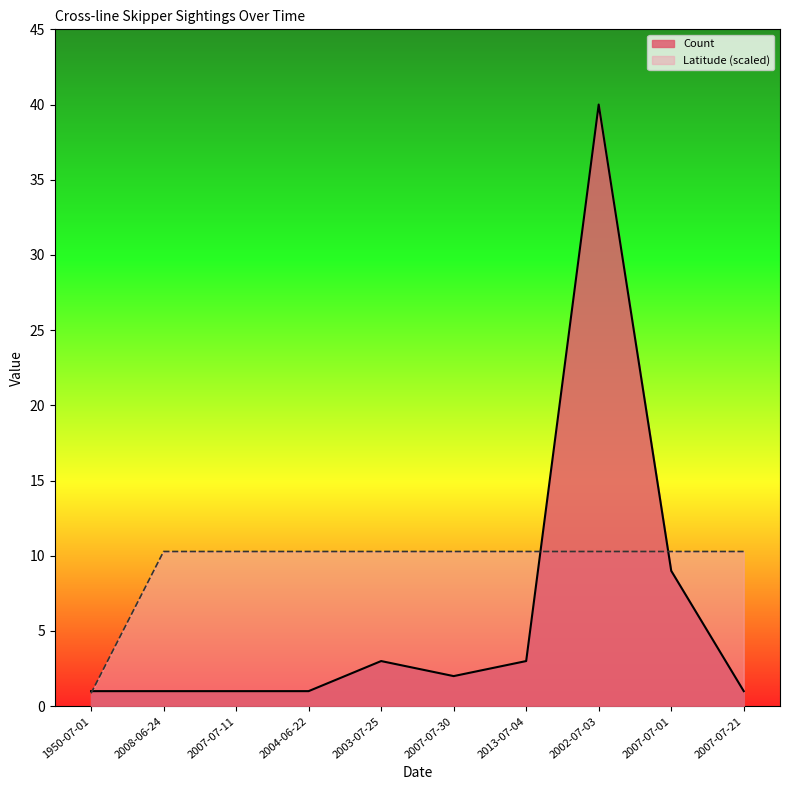

Reading left to right, transcribe all the data shown in this chart.

Count: 1950-07-01=1.0	2008-06-24=1.0	2007-07-11=1.0	2004-06-22=1.0	2003-07-25=3.0	2007-07-30=2.0	2013-07-04=3.0	2002-07-03=40.0	2007-07-01=9.0	2007-07-21=1.0
Latitude: 1950-07-01=0.9	2008-06-24=10.3	2007-07-11=10.3	2004-06-22=10.3	2003-07-25=10.3	2007-07-30=10.3	2013-07-04=10.3	2002-07-03=10.3	2007-07-01=10.3	2007-07-21=10.3